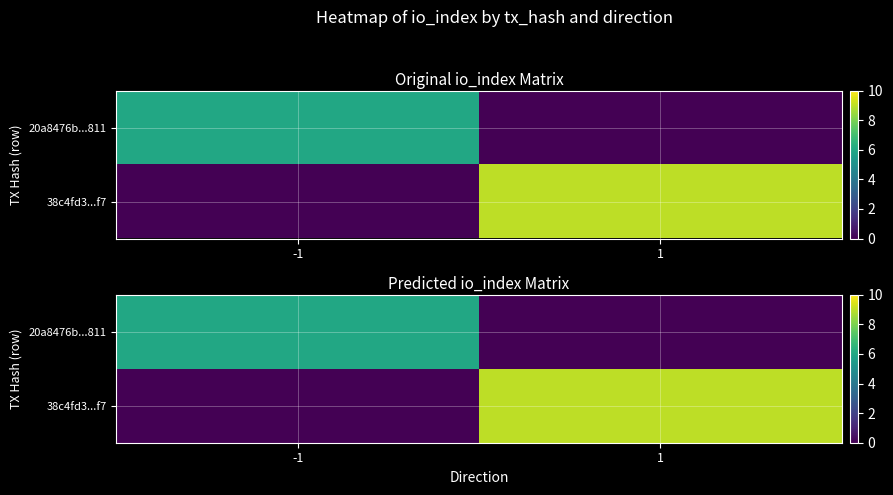

At how many categories does at least one series exceed 8?

1